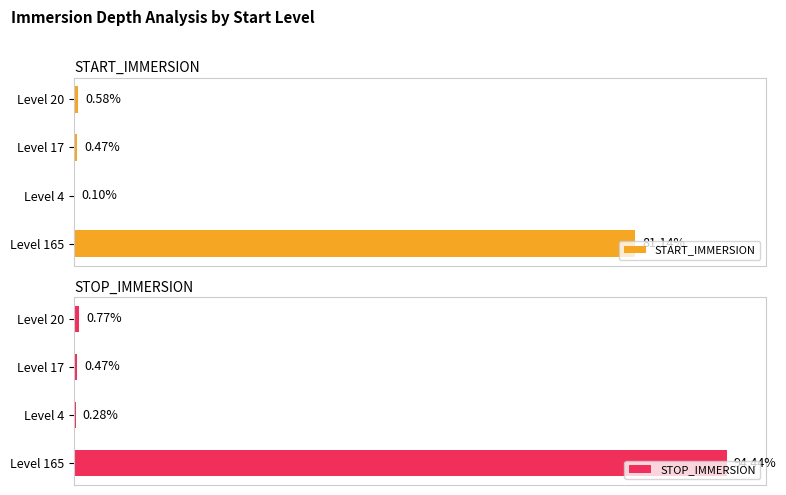

What is the difference between the maximum and minimum values in the START_IMMERSION series?

81.0